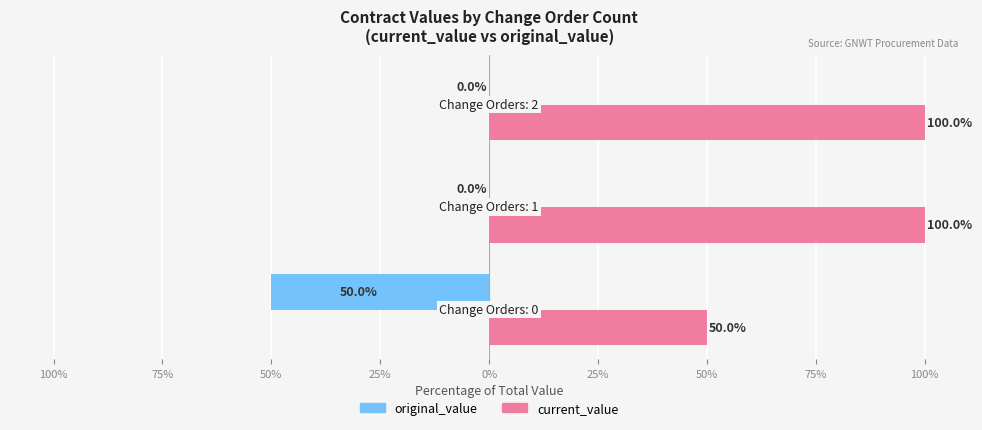

What are all the series names shown in the legend?

original_value, current_value